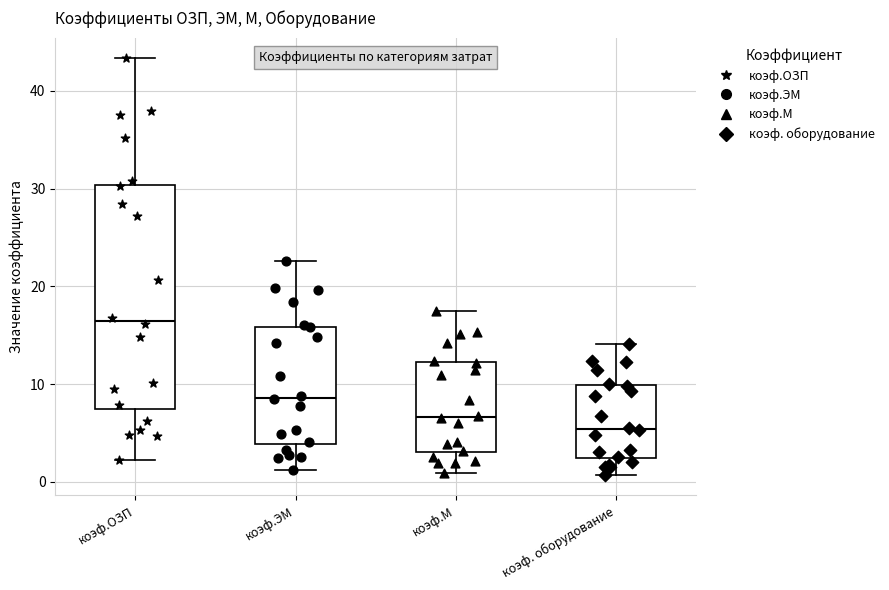

Where does the lower whisker of the box for коэф. оборудование end on the y-axis? The values are not printed on the chart, so give them approximately, as read against the axis.

1